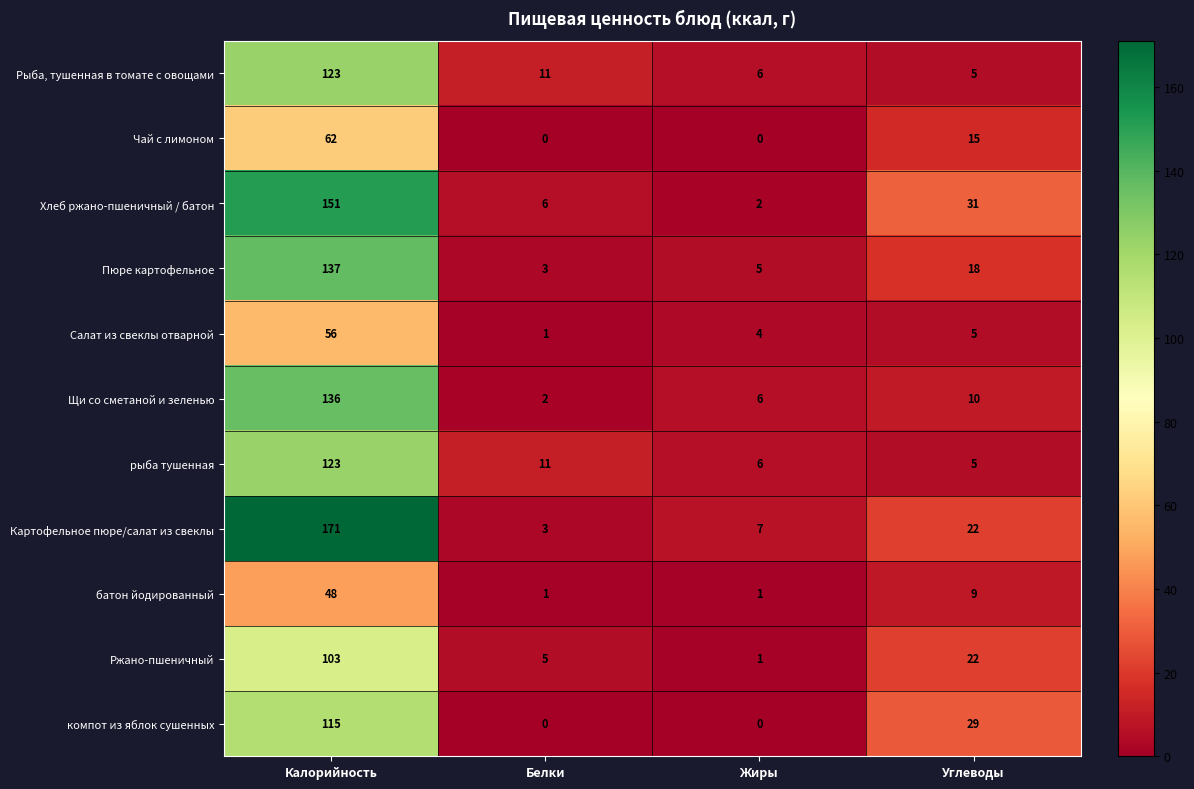

Which series changed the most between Калорийность and Белки?

Картофельное пюре/салат из свеклы